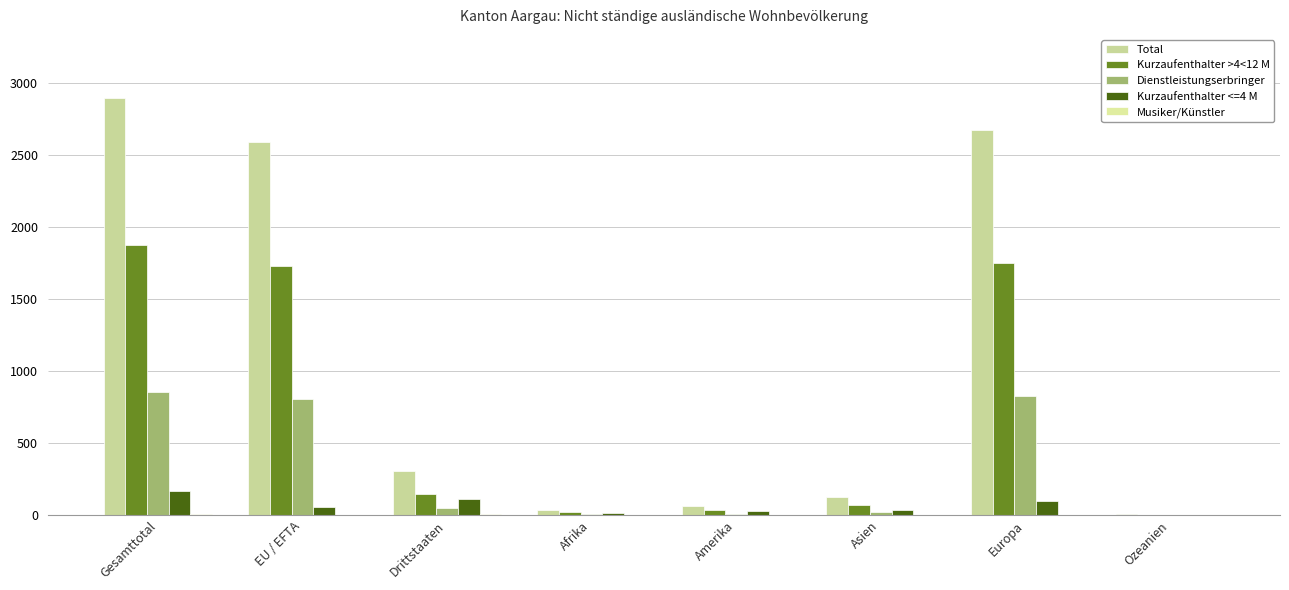

What is the lowest value of the Total series?

5